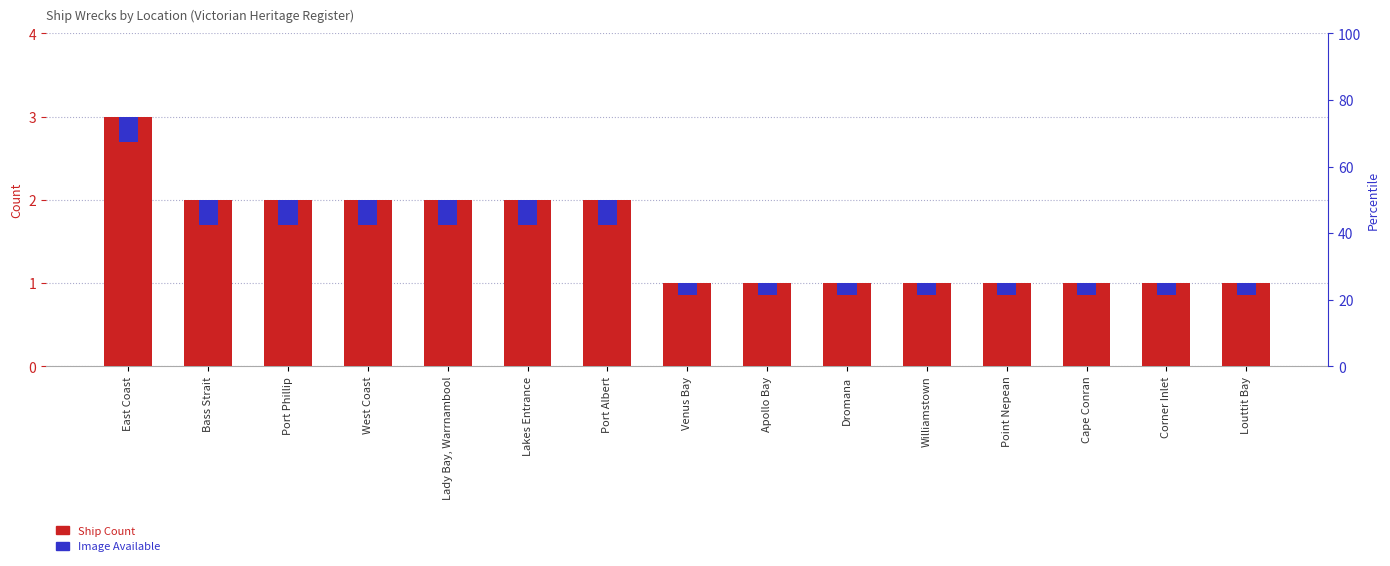

Which series has the largest total across all categories?

Ship Count